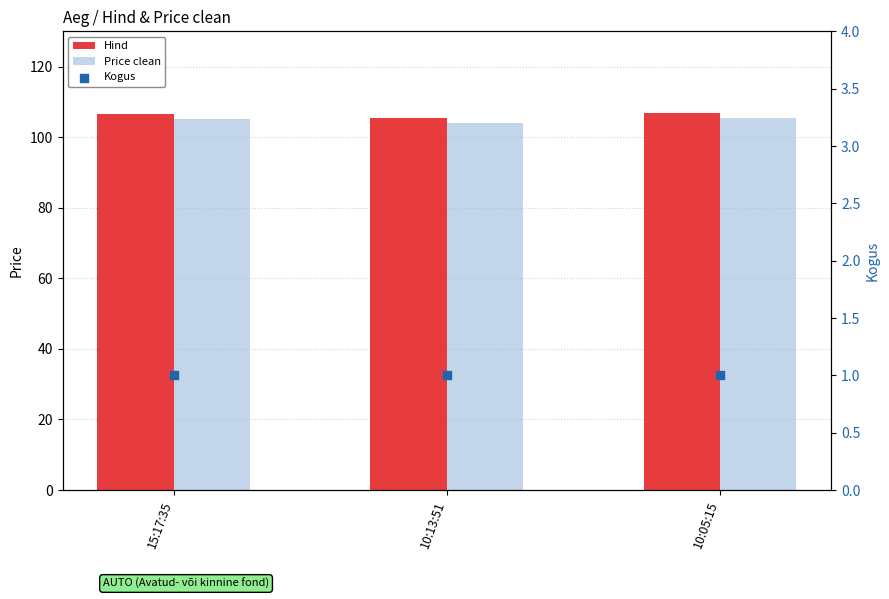

What is the total value across all series at 15:17:35?

212.9